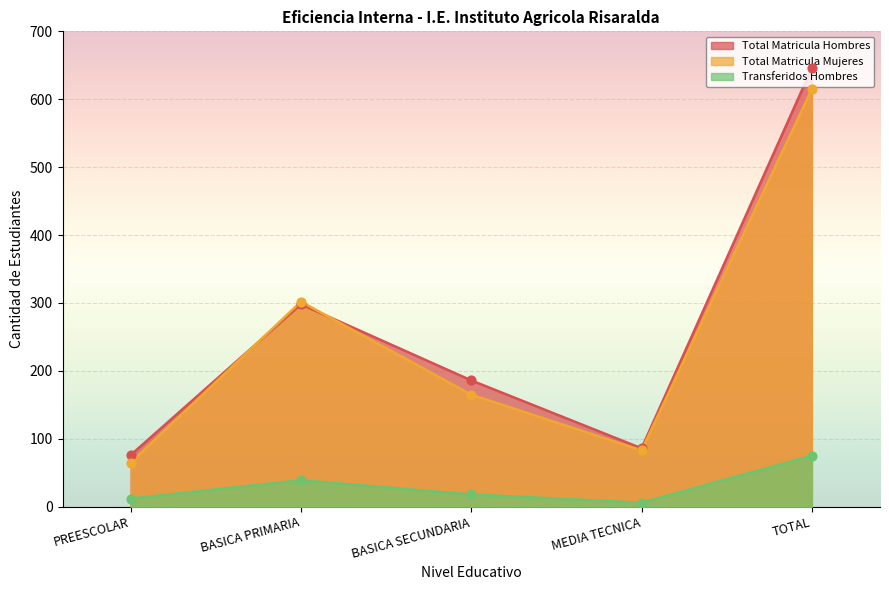

What is the total value across all series at PREESCOLAR?

153